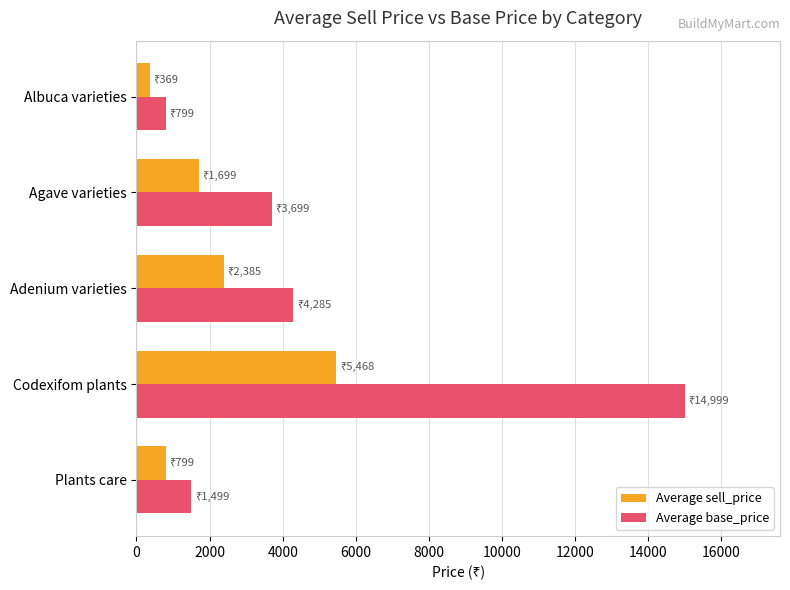

List the series in order of their overall mean, highest first.

Average base_price, Average sell_price